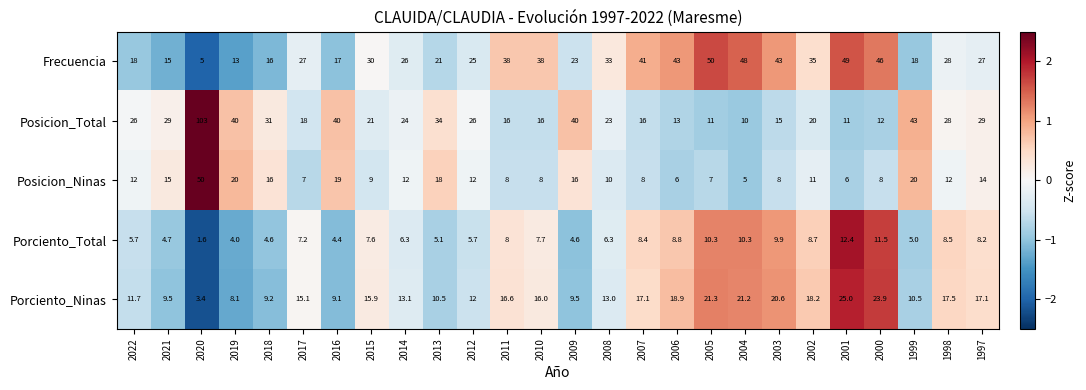

The Frecuencia series shows 49.0 at 2001. True or false?

True